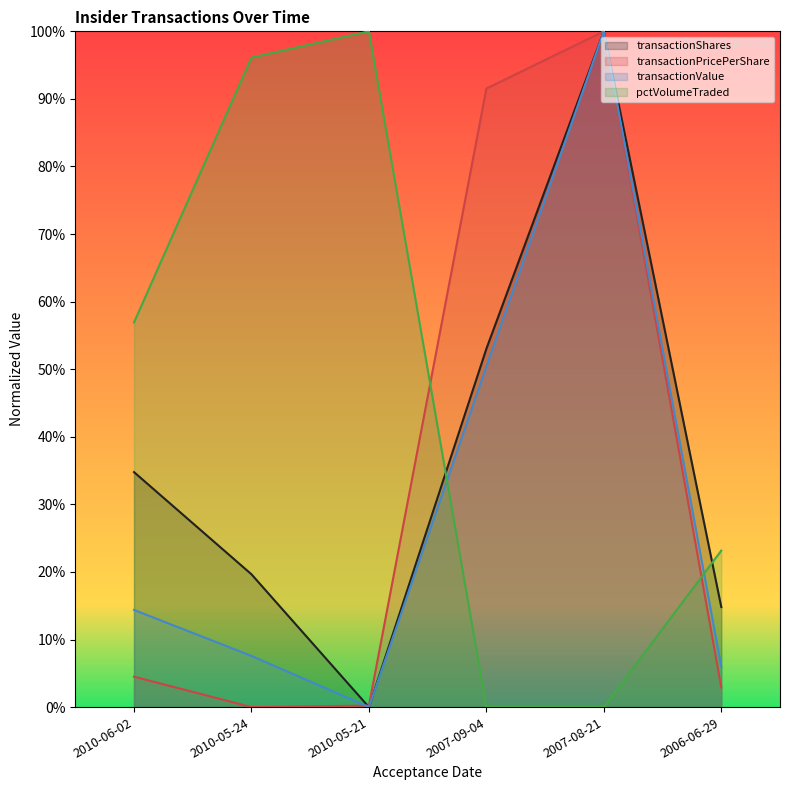

True or false: transactionShares has more than 2 interior local peaks.

False